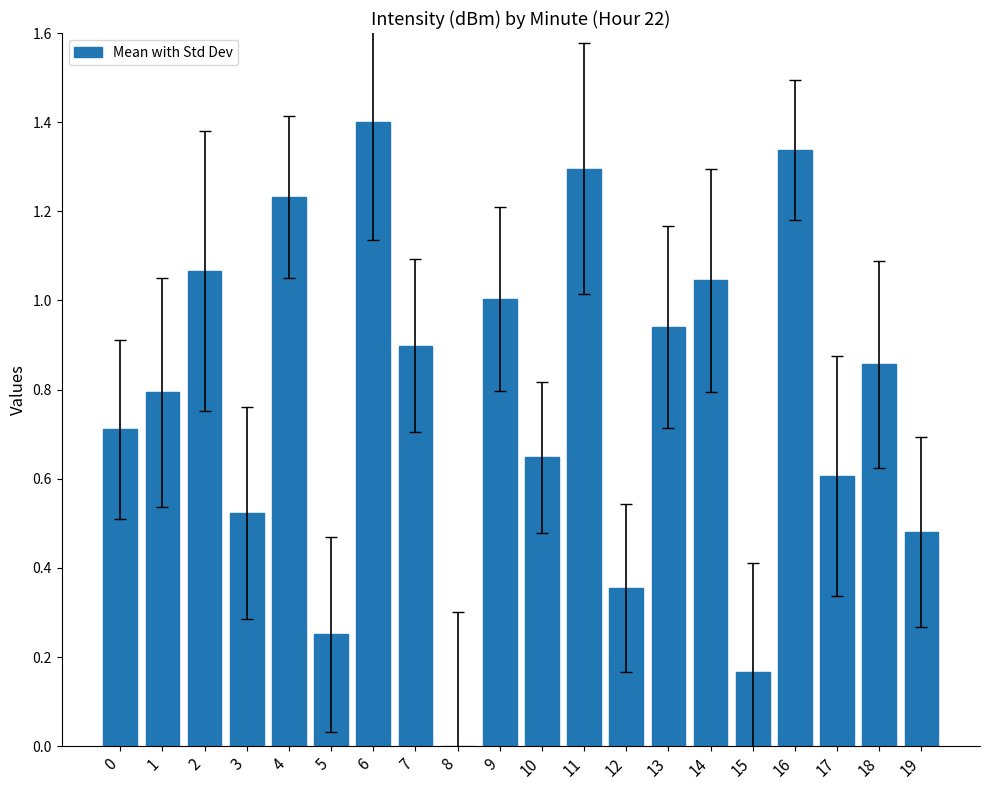

What is the sum of all values?

15.6